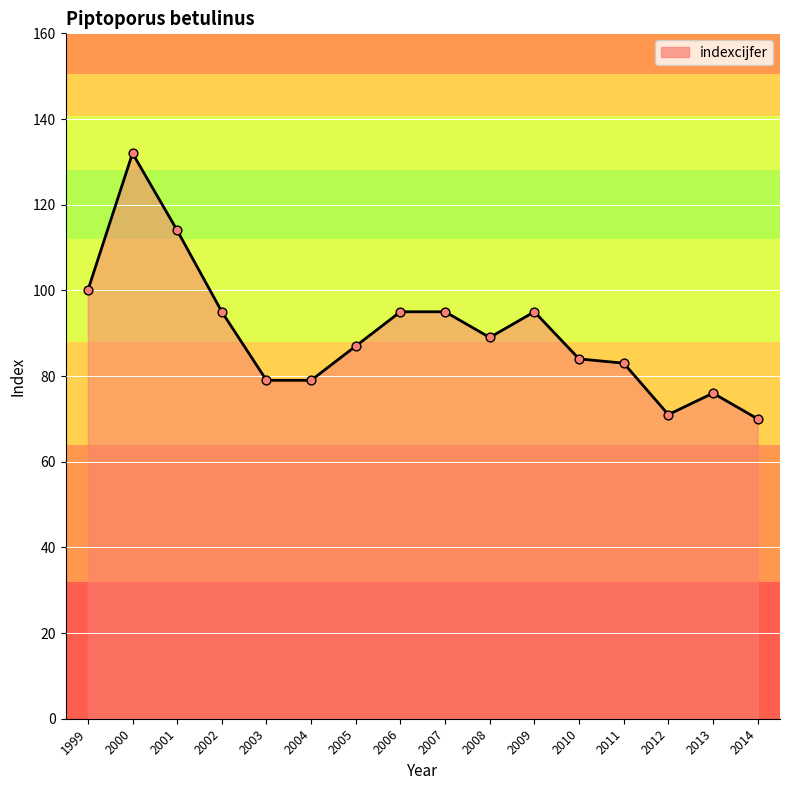

Which has a higher value, 2008 or 2011?

2008